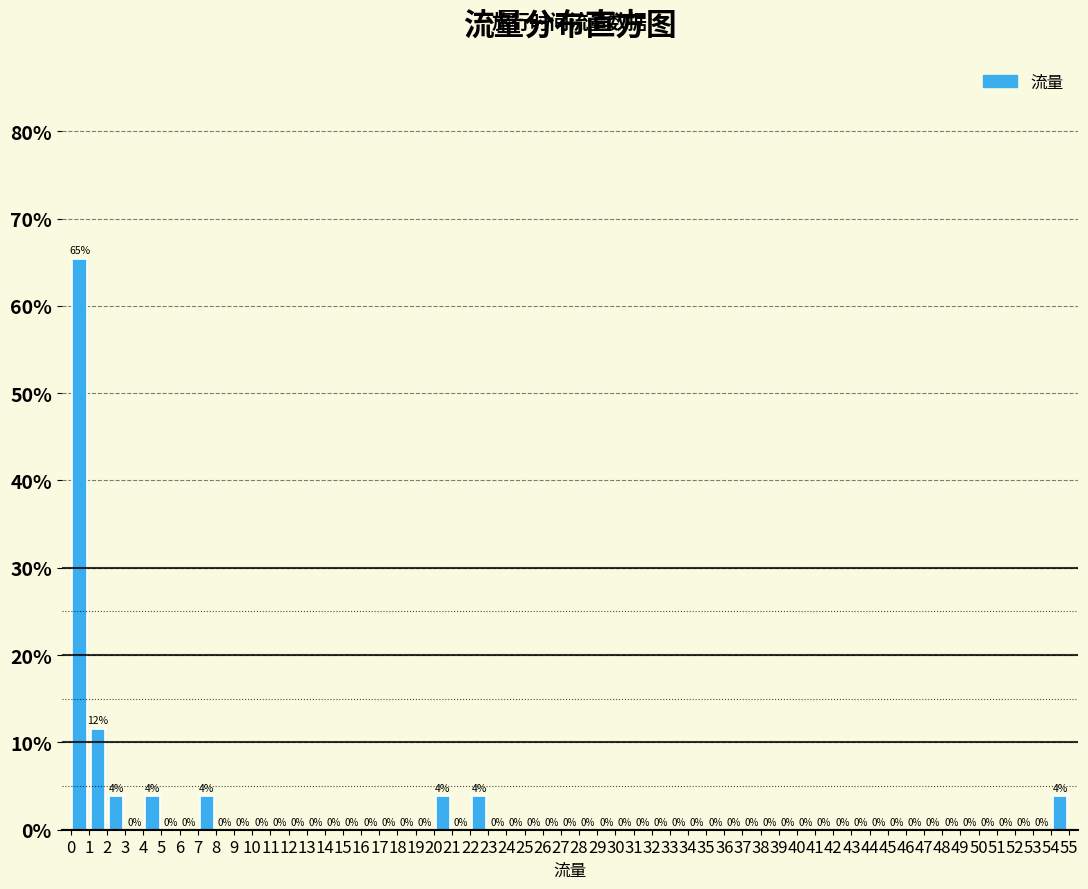

Over which range of the x-axis is the bar tallest?

0 to 1